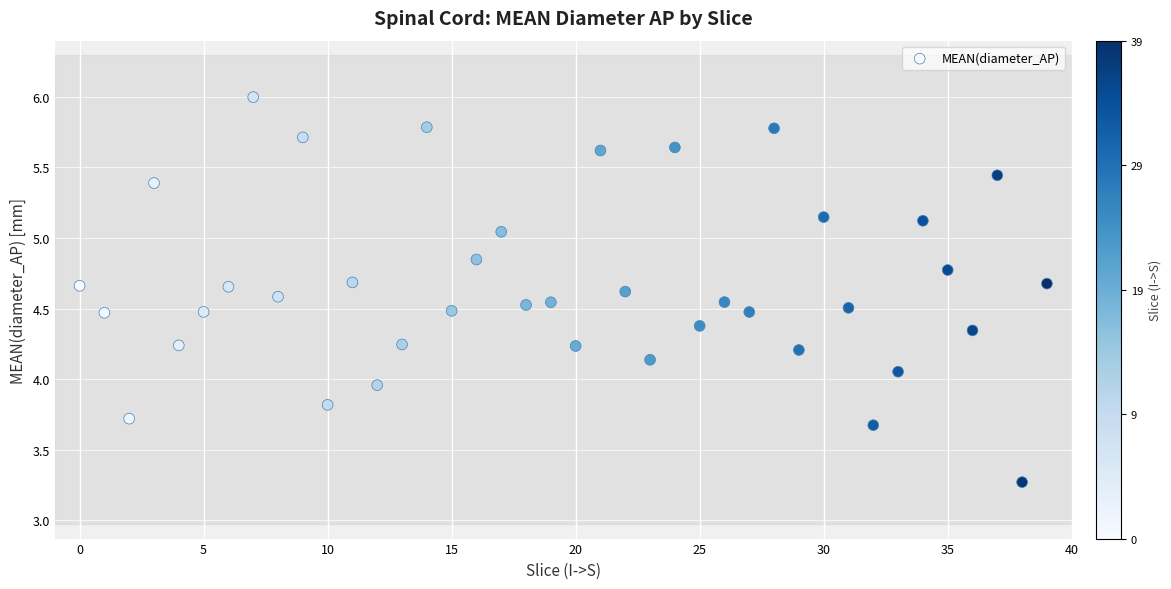

What is the range of Y values (max minus min)?

2.7